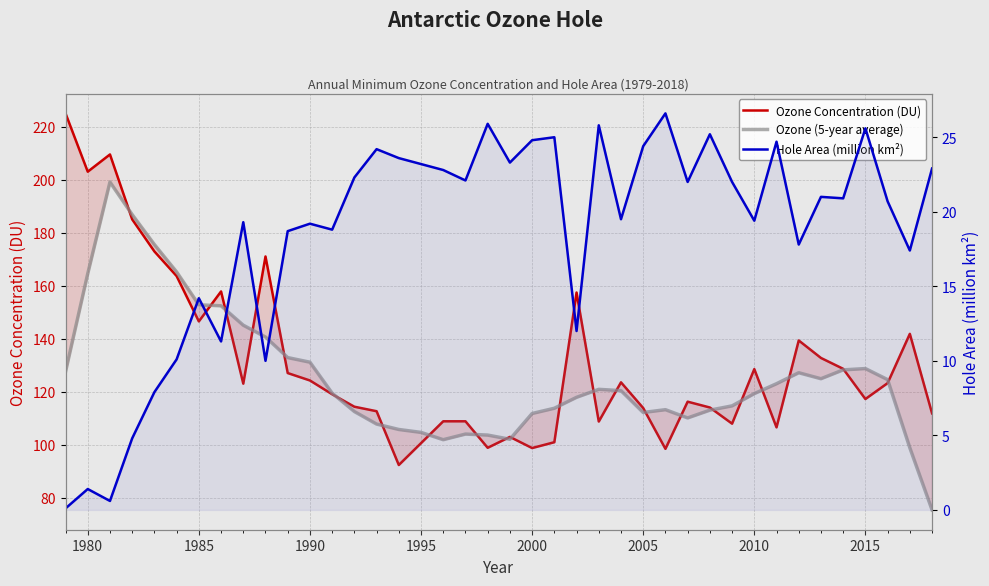

How many lines are shown in the chart?

3